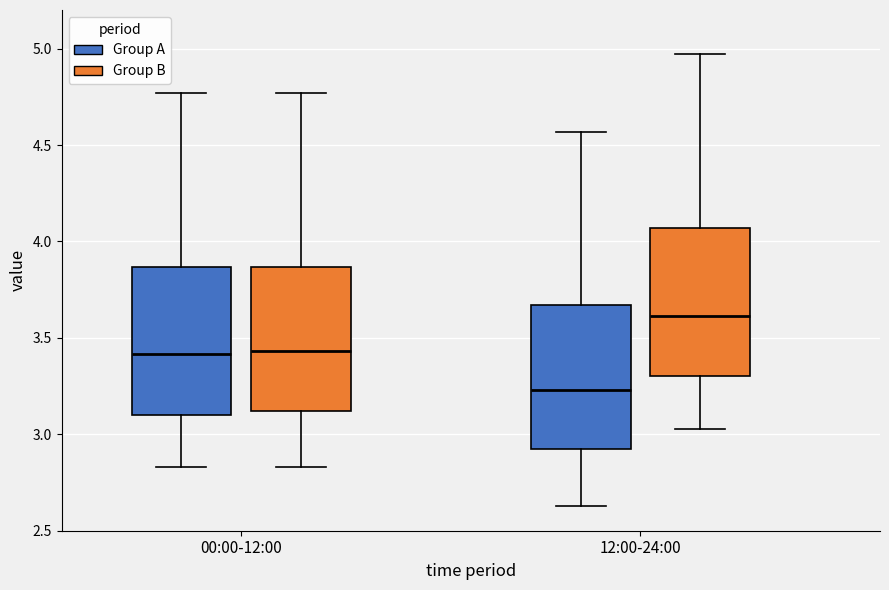

Reading left to right, transcribe this box plot: for each box, give where its median line is, the range the box spans, and where its two whiskers end, as read against the y-axis. The values are not printed on the chart, so give them approximately, as read against the axis.

00:00-12:00 (Group A): median 3.40, box 3.10 to 3.85, whiskers 2.85 to 4.75
00:00-12:00 (Group B): median 3.45, box 3.10 to 3.85, whiskers 2.85 to 4.75
12:00-24:00 (Group A): median 3.25, box 2.90 to 3.65, whiskers 2.65 to 4.55
12:00-24:00 (Group B): median 3.60, box 3.30 to 4.05, whiskers 3.05 to 4.95